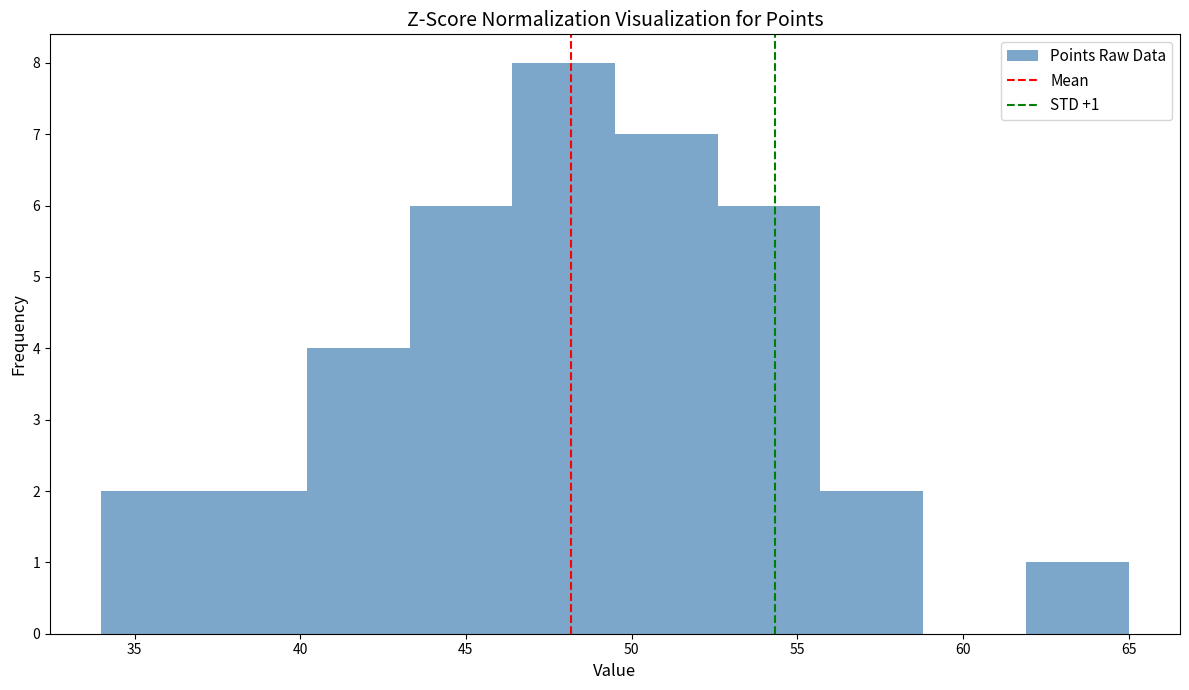

Over which range of the x-axis is the bar tallest?

46.4 to 49.5